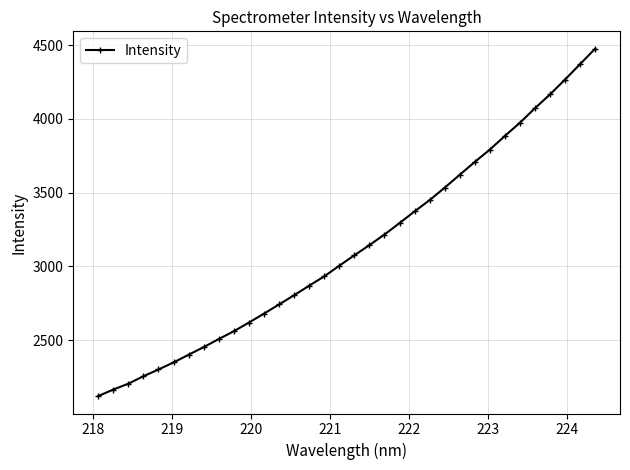

What is the value of the 1st point from the left?

2121.7